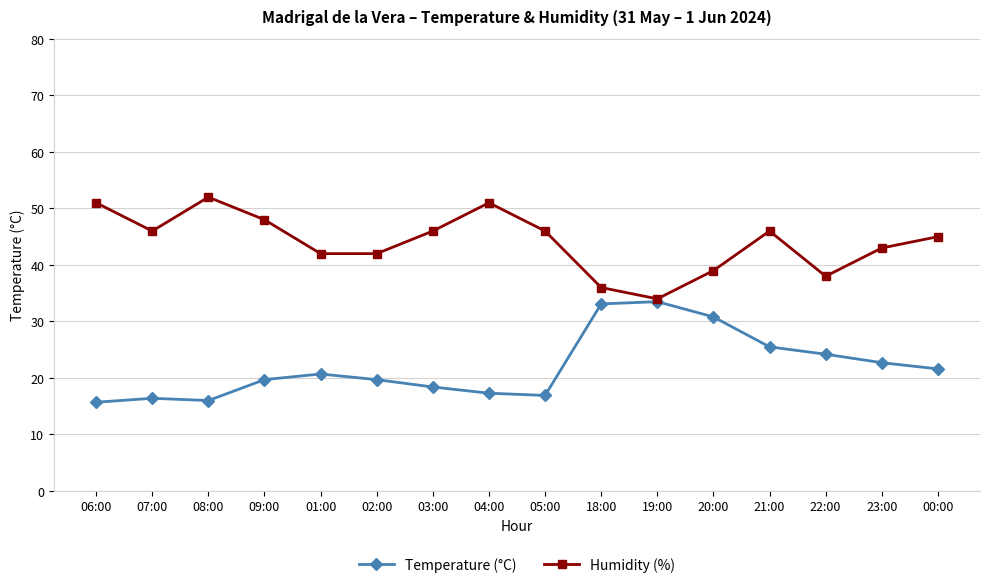

True or false: Humidity (%) has more than 0 points higher than both neighbors.

True